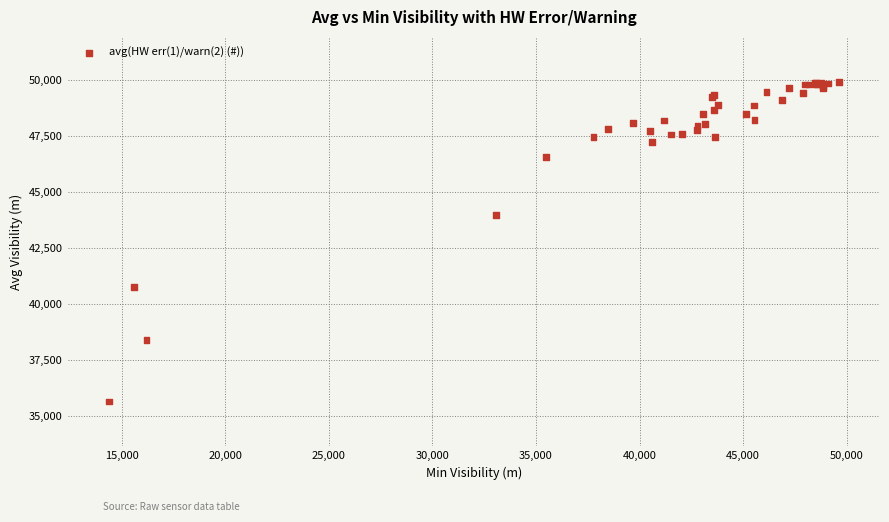

What Y value in the scatter plot is closest to 42777?

43957